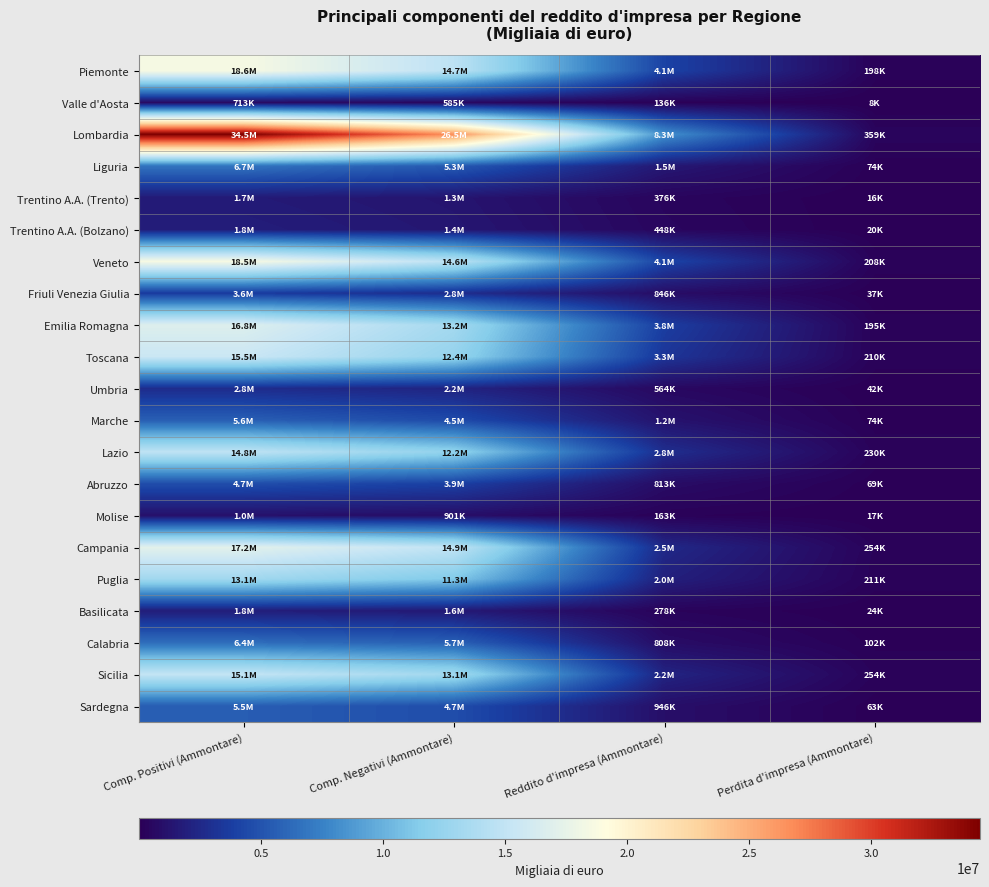

At how many categories does at least one series exceed 13450218?

2